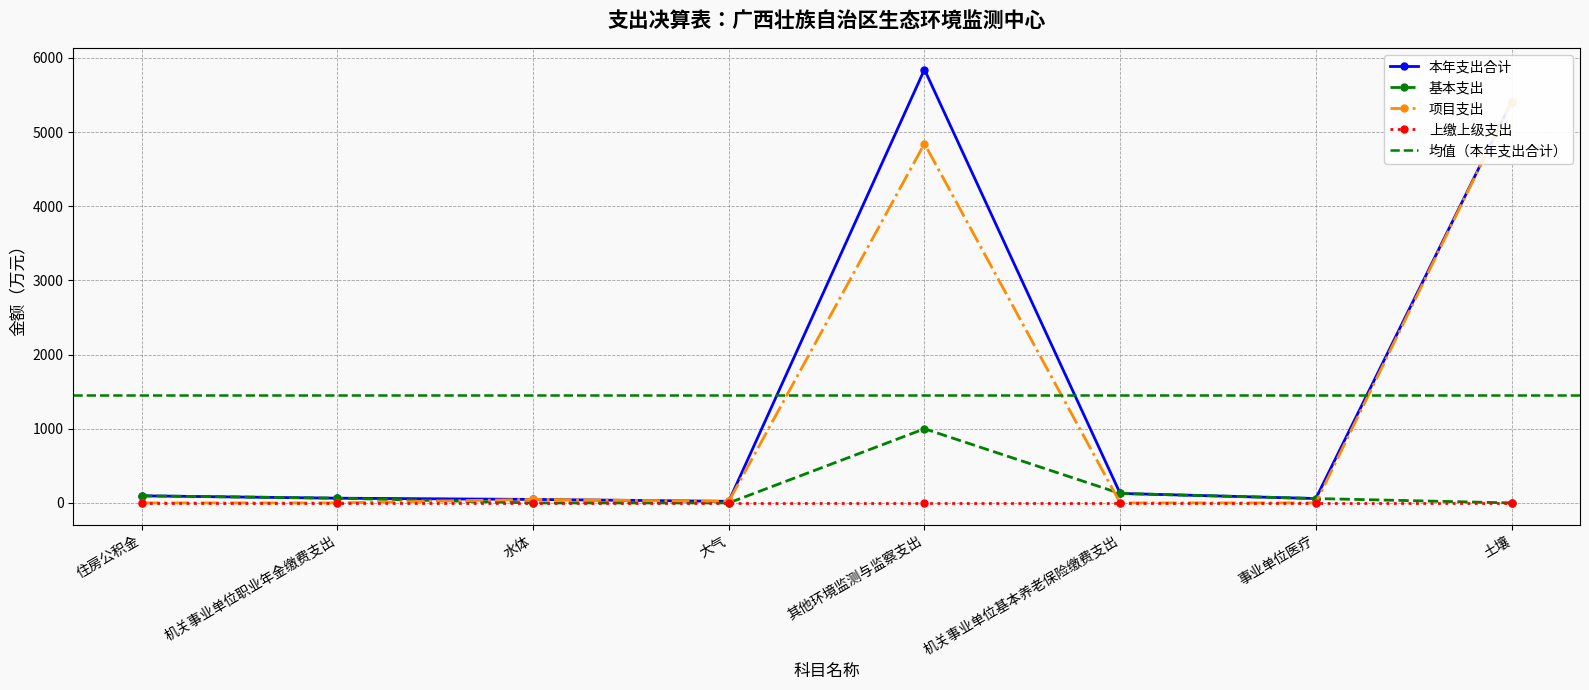

What is the average value of the 基本支出 series?

168.3